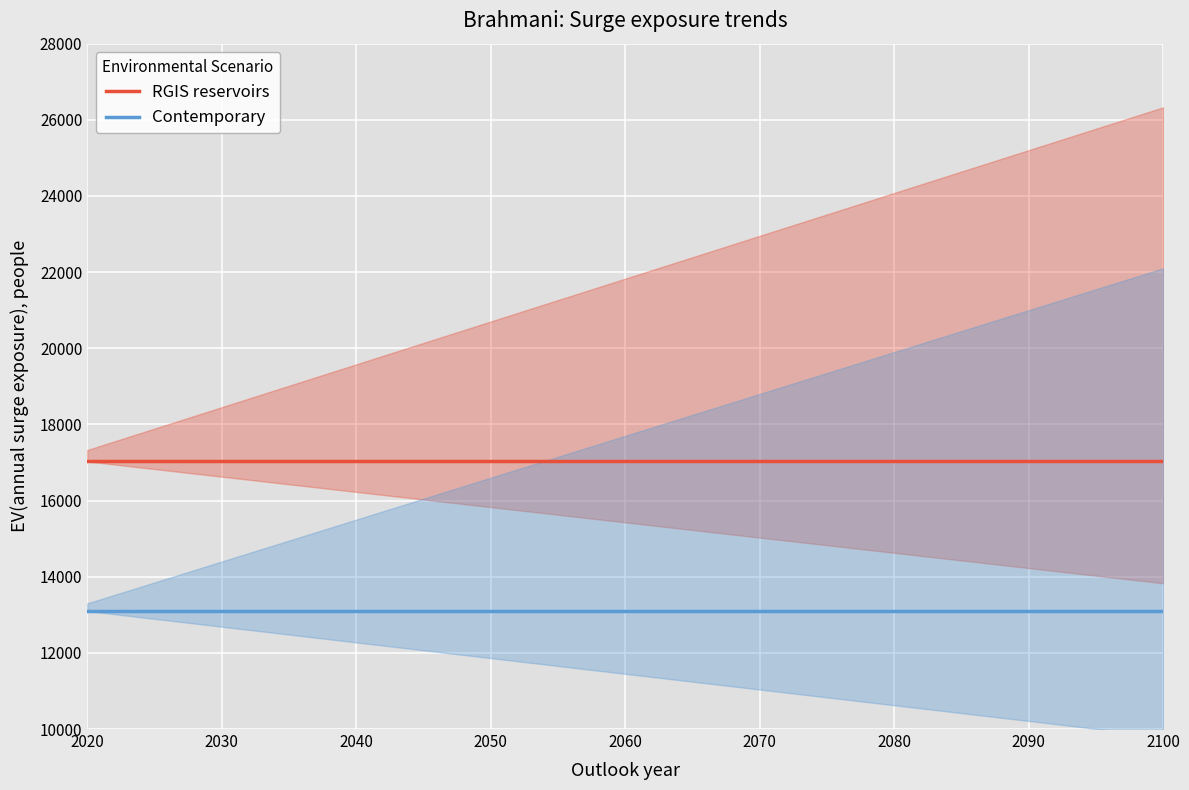

True or false: RGIS reservoirs and Contemporary cross at least once.

False